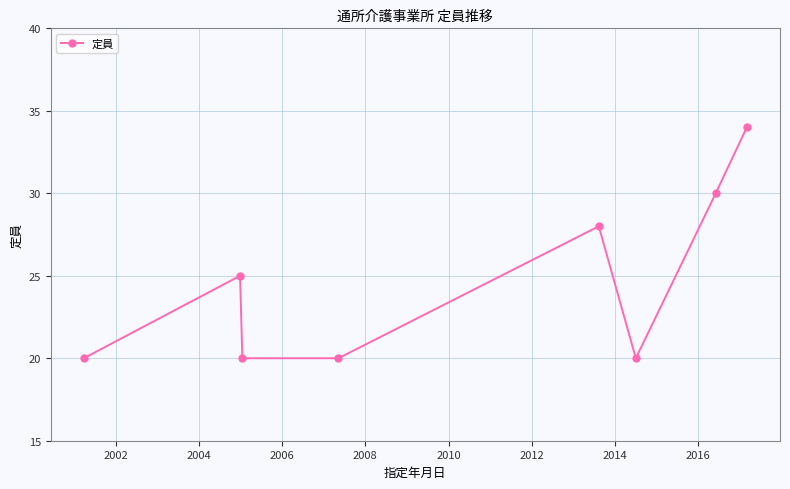

What is the minimum value shown in the chart?

20